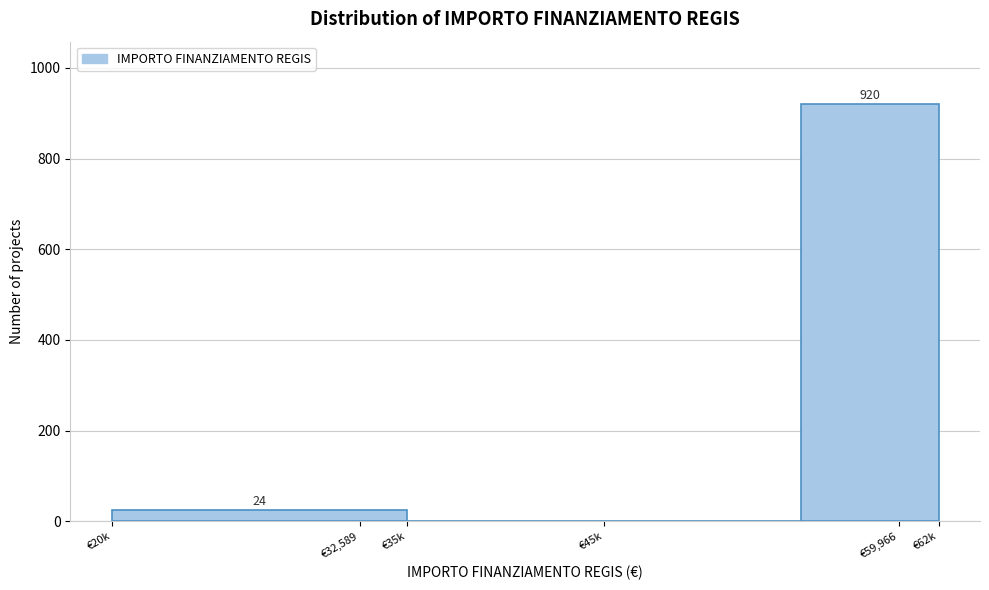

Reading left to right, list all the values displayed in this chart.

€32,589=24	€35k=0	€45k=0	€59,966=920